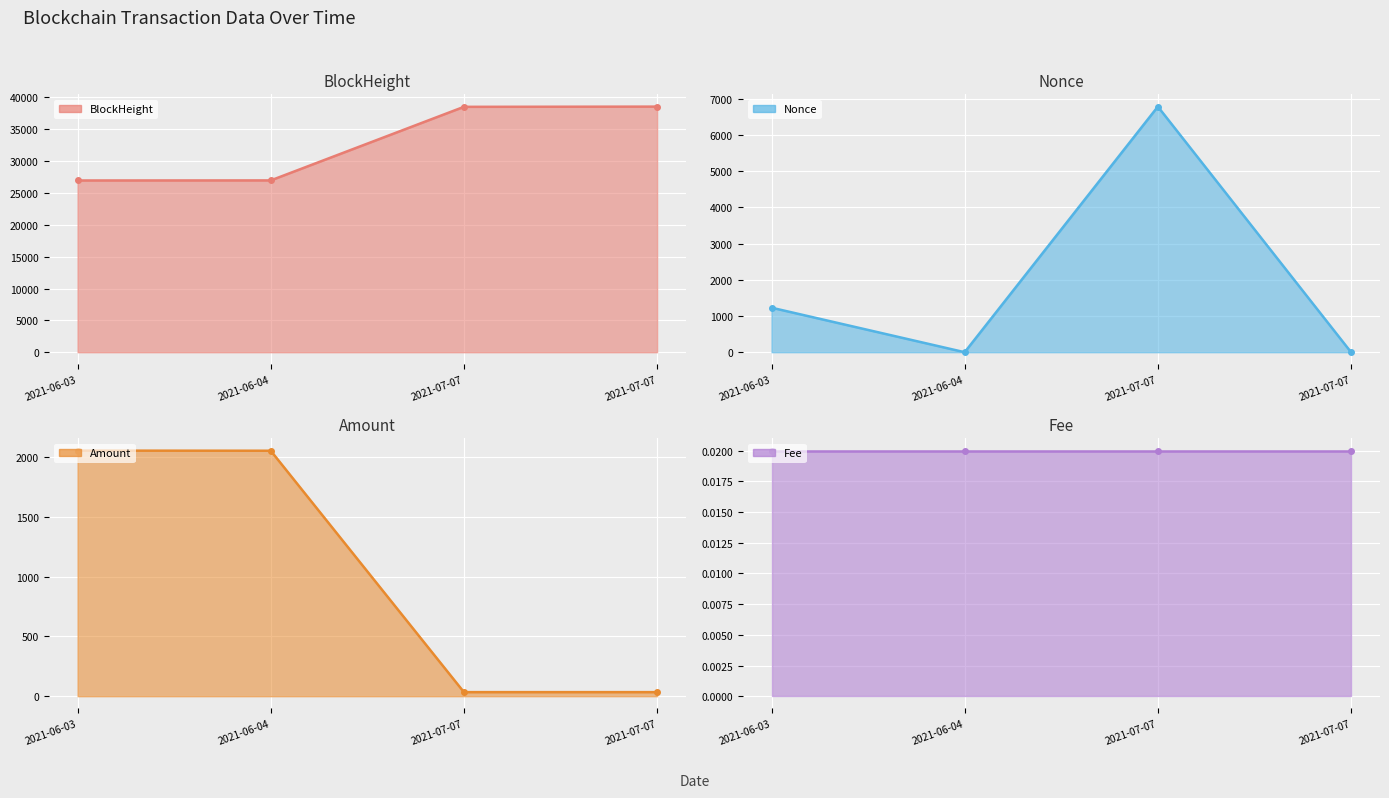

True or false: Amount line has a value of 1332.0 at 2021-06-04.

False